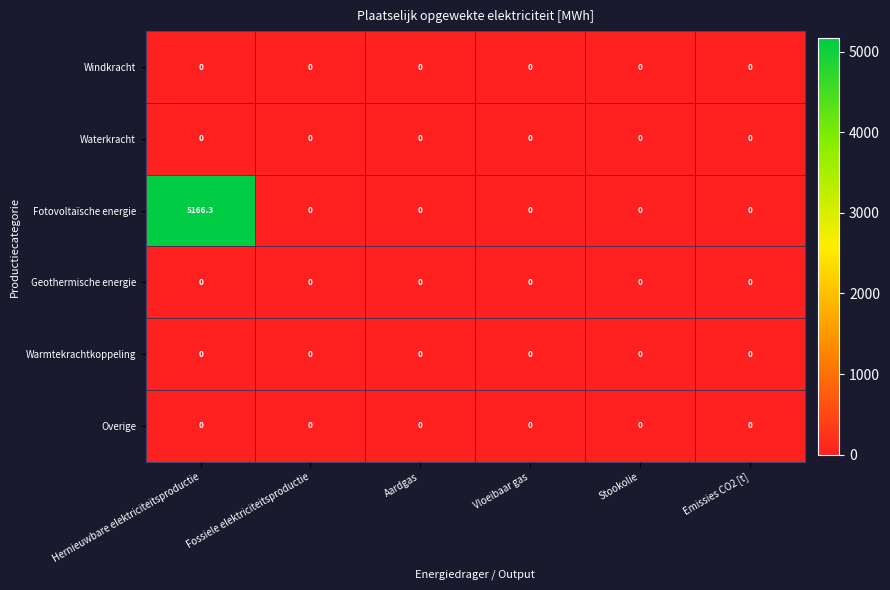

What is the greatest value displayed?

5166.3